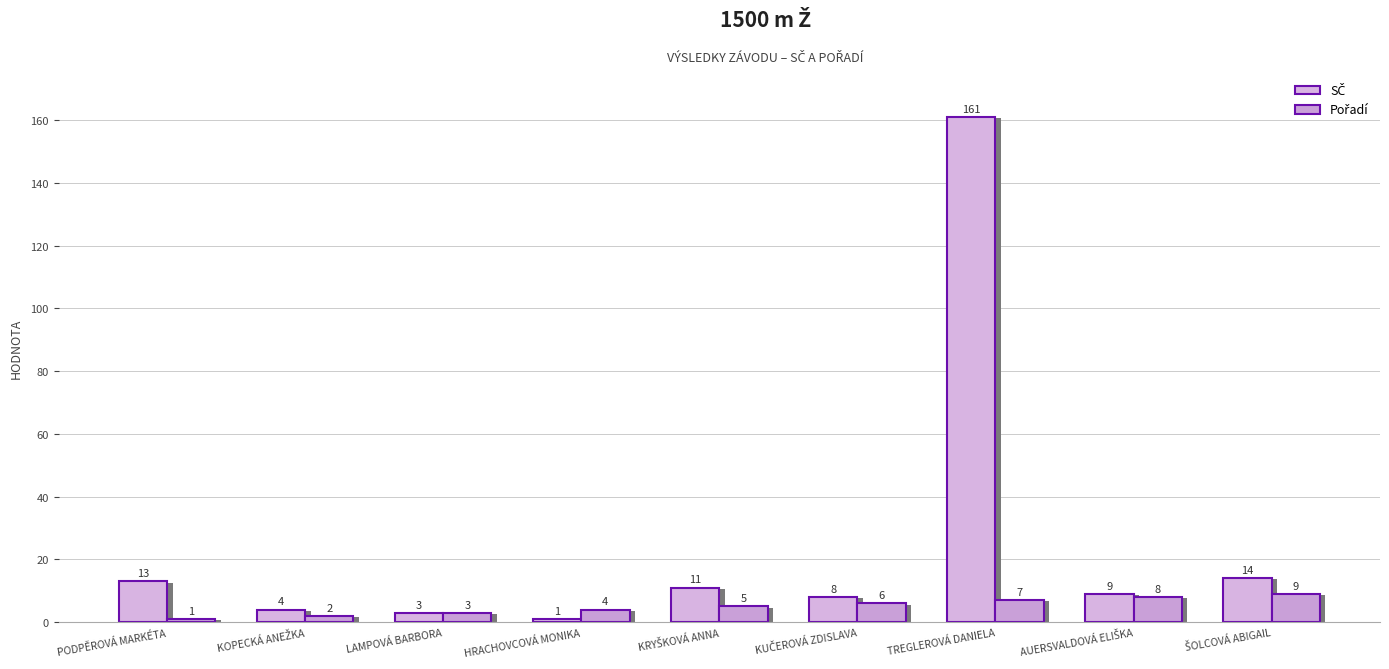

What is the label of the 9th bar from the left?

ŠOLCOVÁ ABIGAIL